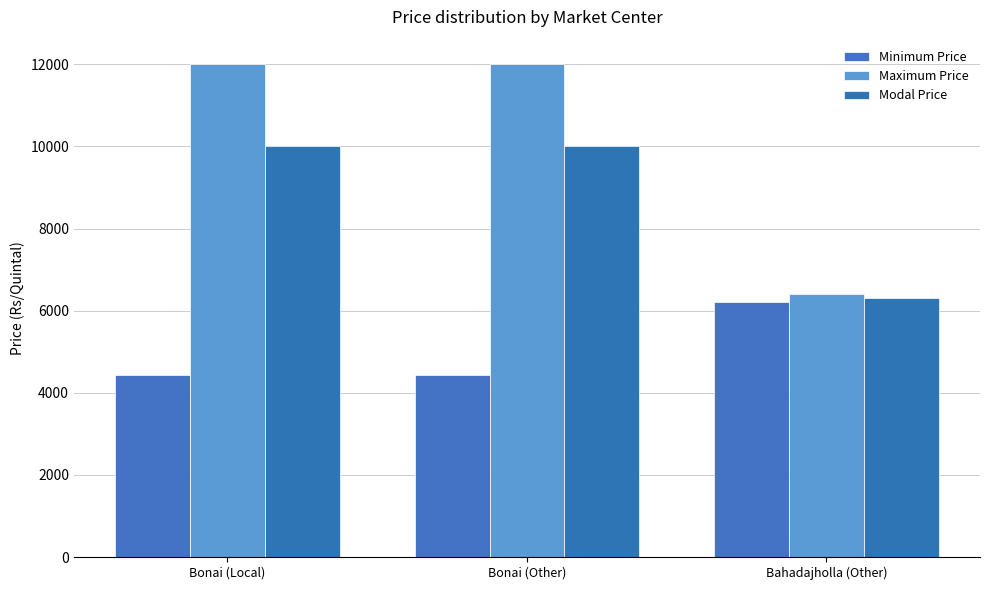

Count the number of data series in this chart.

3